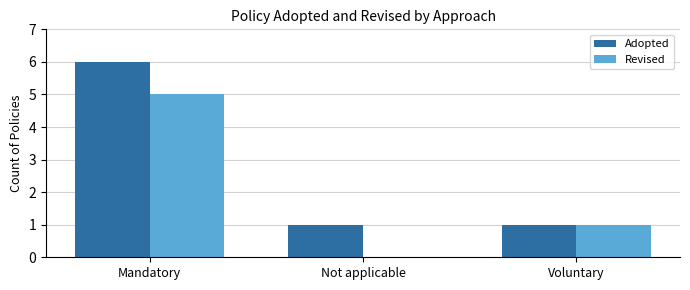

Reading right to left, extract all data points from this chart.

Adopted: Voluntary=1	Not applicable=1	Mandatory=6
Revised: Voluntary=1	Not applicable=0	Mandatory=5